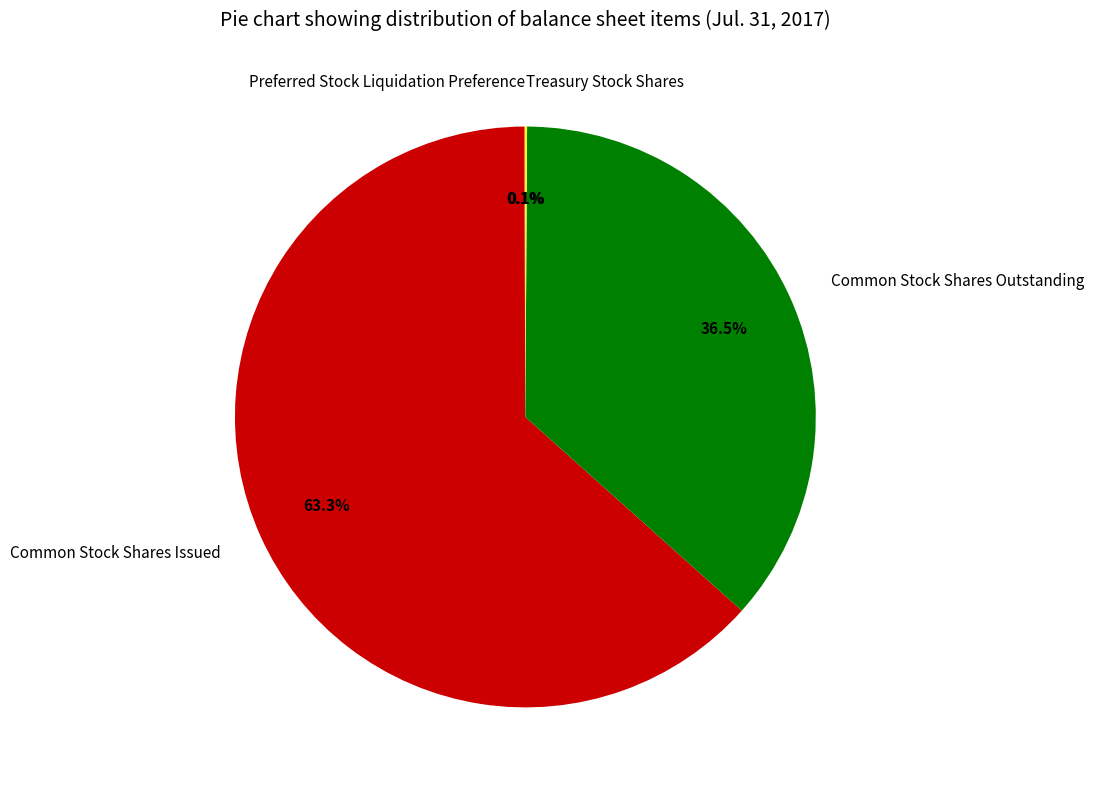

What is the largest slice in the pie chart?

Common Stock Shares Issued